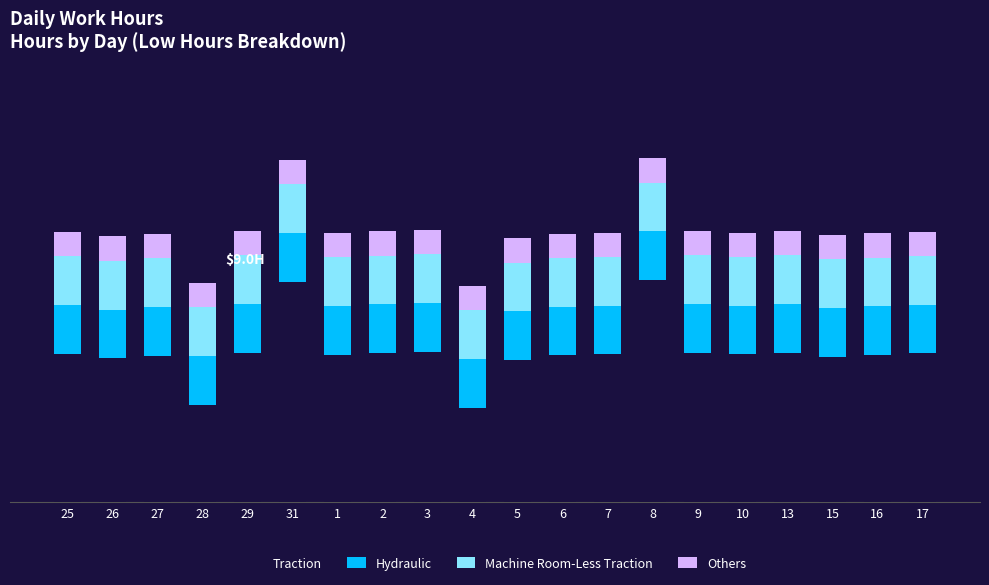

Does the chart contain stacked bars?

Yes